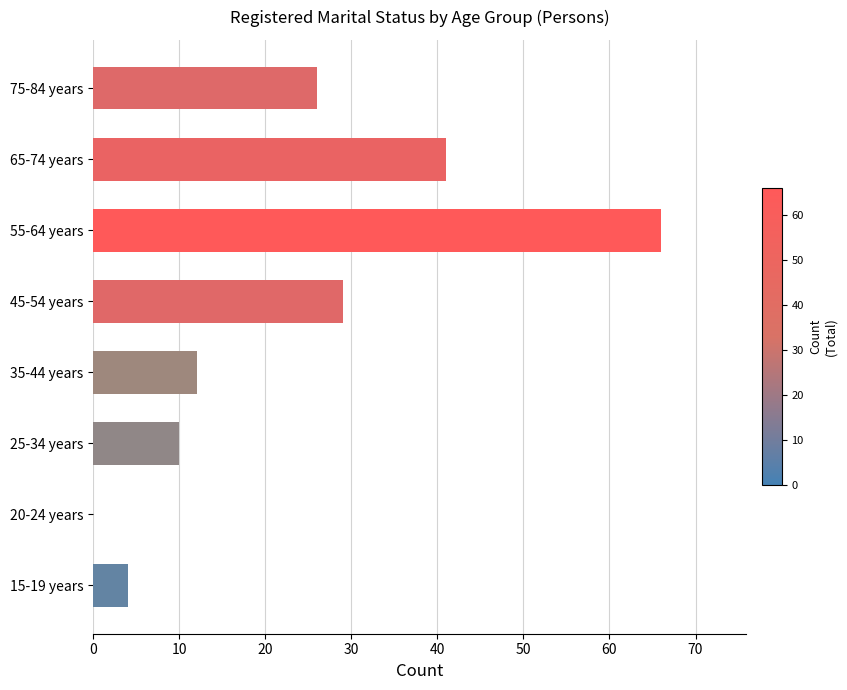

What is the change in value from 15-19 years to 65-74 years?

+37